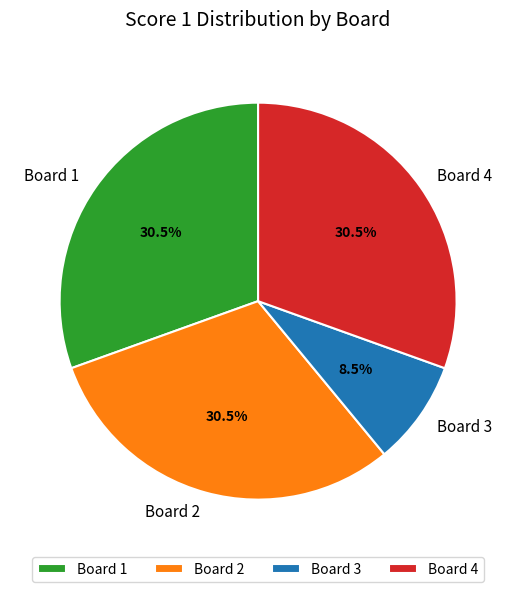

How many slices are in this pie chart?

4